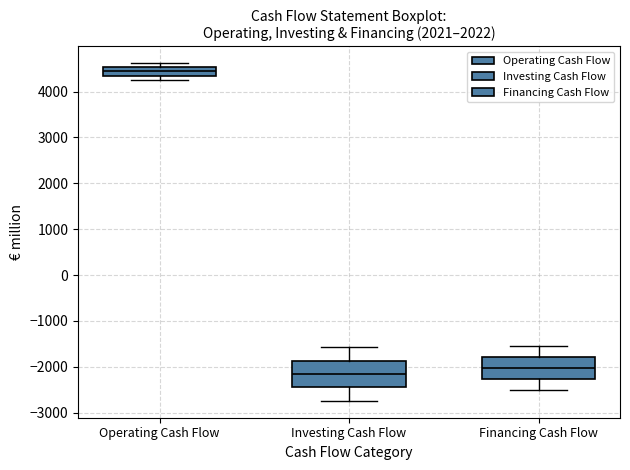

Reading left to right, transcribe this box plot: for each box, give where its median line is, the range the box spans, and where its two whiskers end, as read against the y-axis. The values are not printed on the chart, so give them approximately, as read against the axis.

Operating Cash Flow: median 4400, box 4300 to 4500, whiskers 4300 (just below the box's lower edge) to 4600
Investing Cash Flow: median -2200, box -2500 to -1900, whiskers -2700 to -1600
Financing Cash Flow: median -2000, box -2300 to -1800, whiskers -2500 to -1600